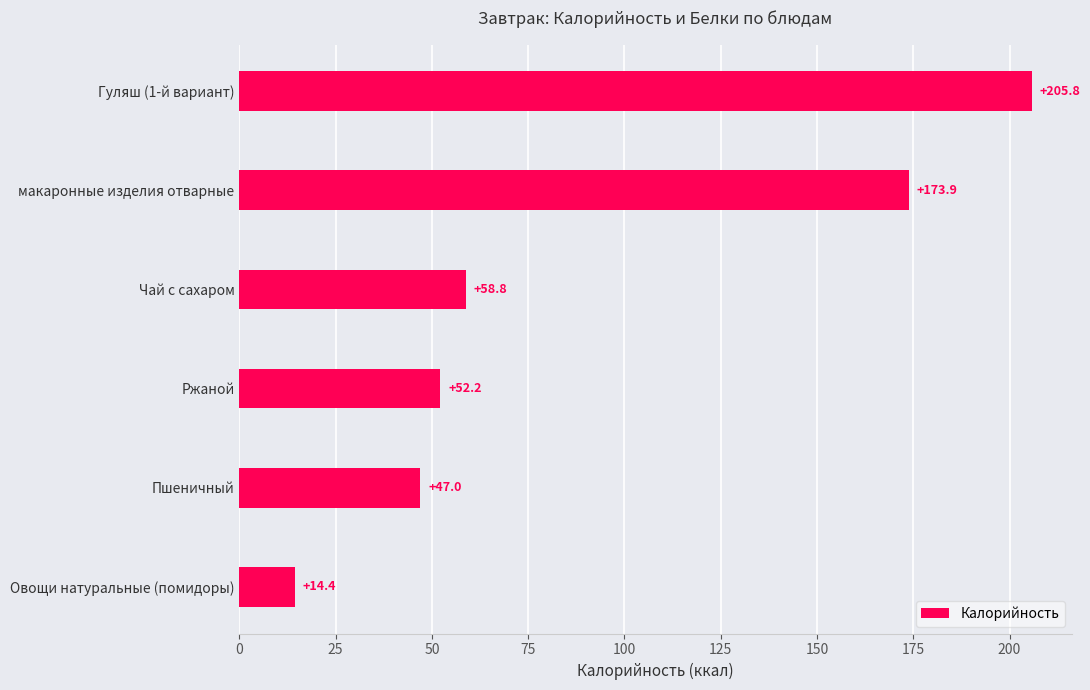

What is the average value?

92.0